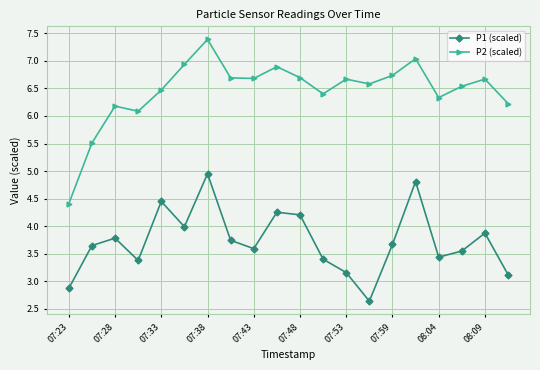

Which series has the widest spread of values?

P2 (scaled)